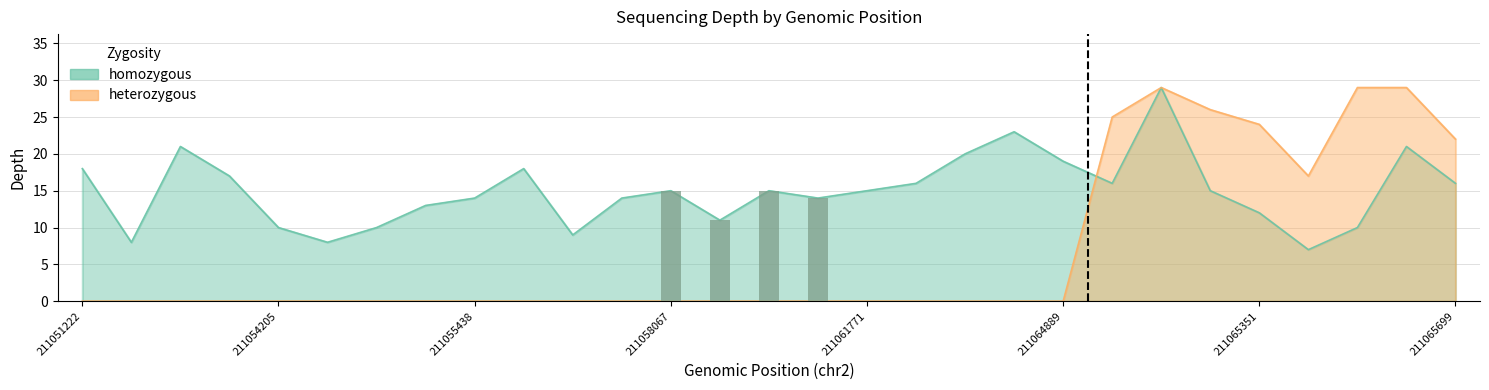

What are all the series names shown in the legend?

homozygous, heterozygous